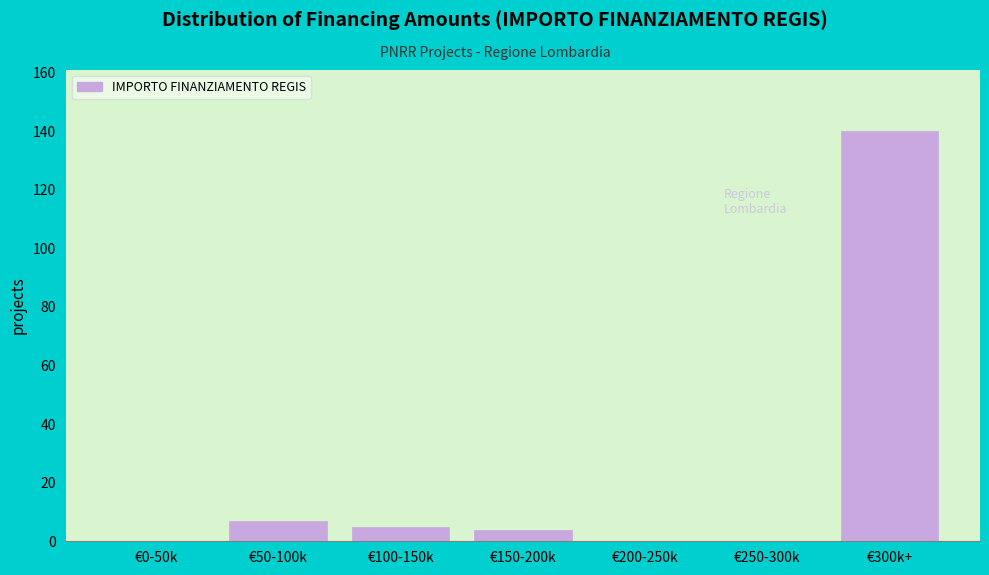

Reading right to left, transcribe all the data shown in this chart.

€300k+=140	€250-300k=0	€200-250k=0	€150-200k=4	€100-150k=5	€50-100k=7	€0-50k=0